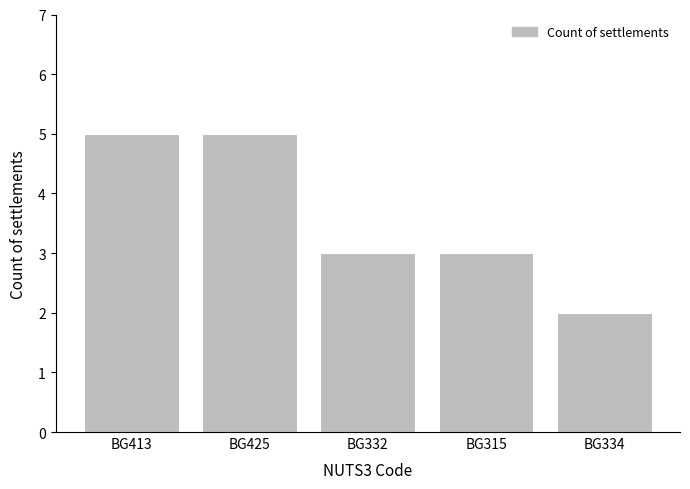

What is the maximum value shown in the chart?

5